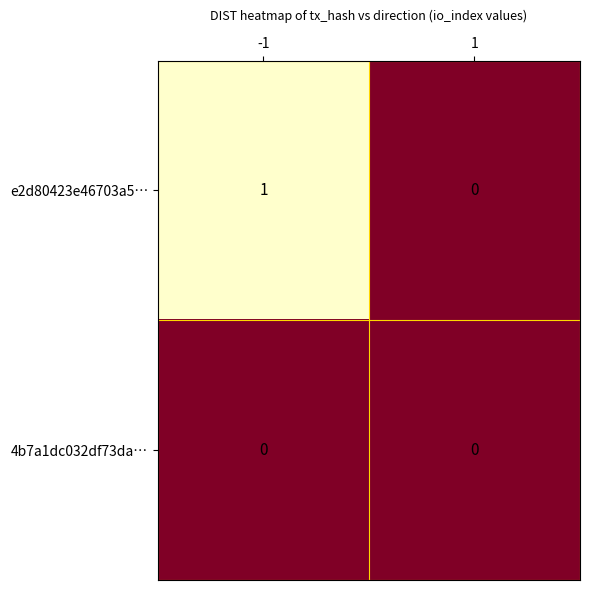

Reading left to right, list all the values displayed in this chart.

e2d80423e46703a5…: 1	0
4b7a1dc032df73da…: 0	0